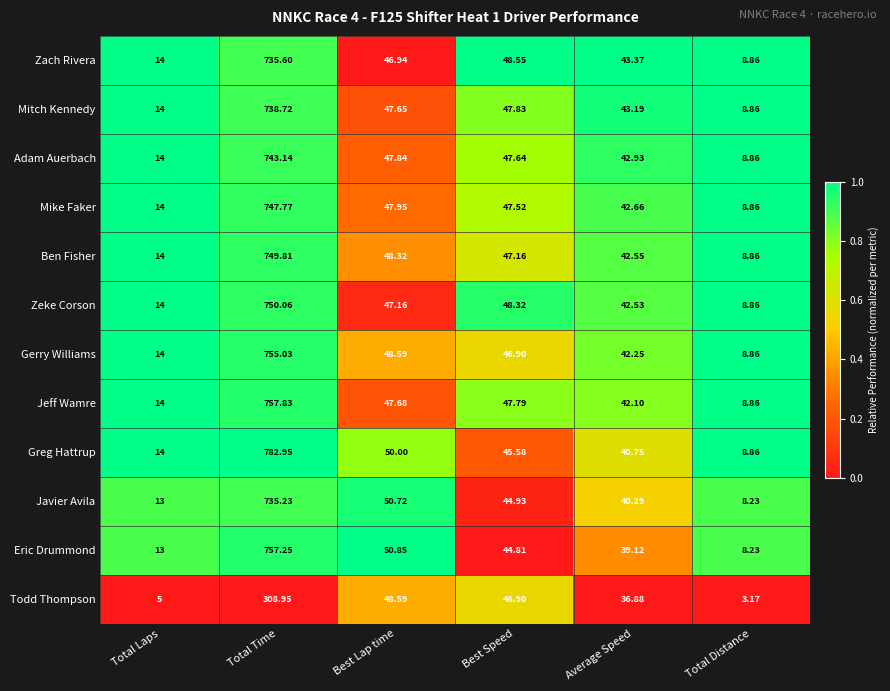

Between Total Laps and Total Time, which series saw the biggest shift?

Greg Hattrup